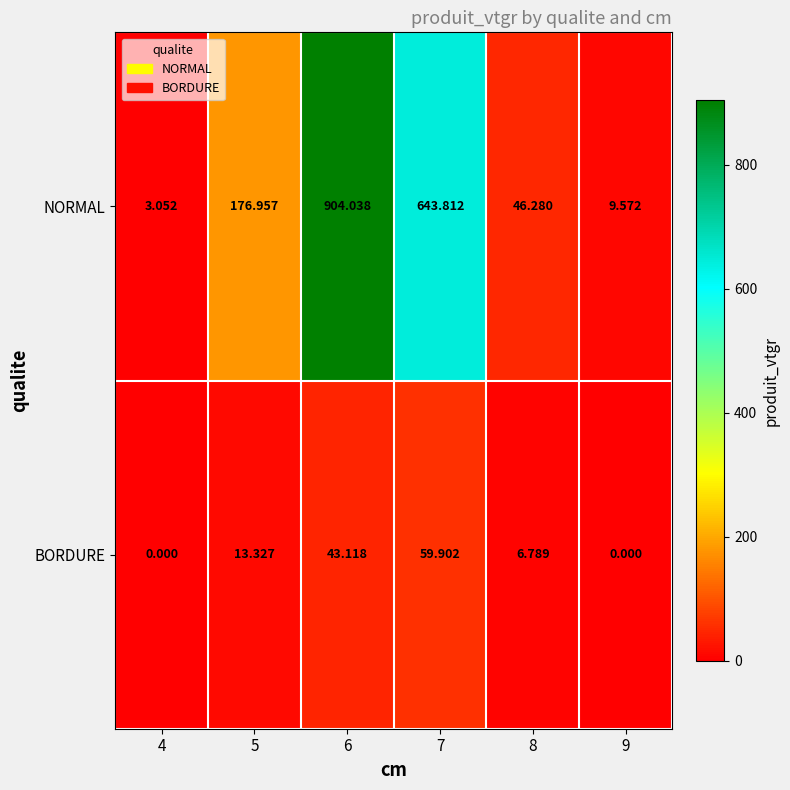

Which series has the largest total across all categories?

NORMAL